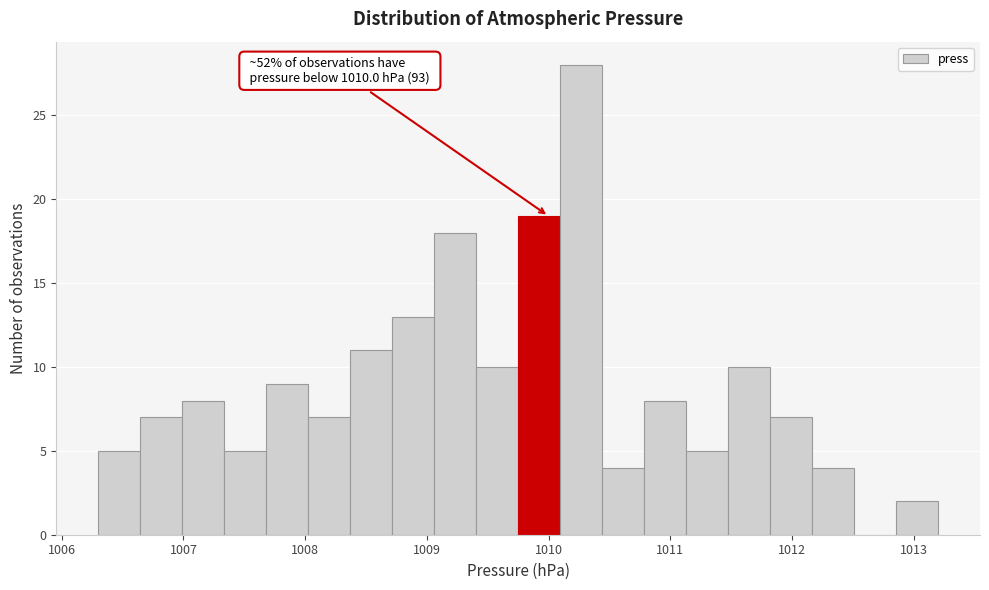

Read against the x-axis, roughly where is the centre of the tallest bar?

1010.3